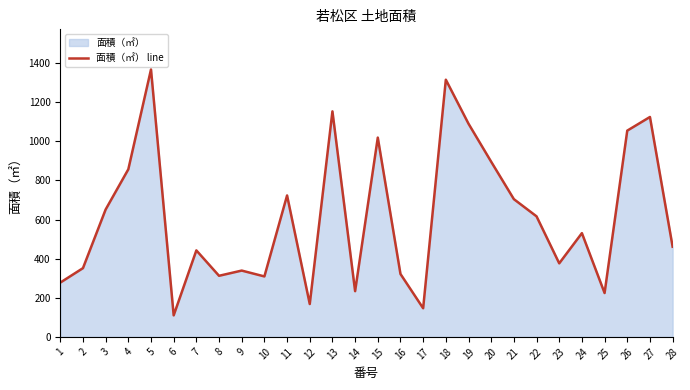

The chart shows a value of 1053.7 at 22. True or false?

False